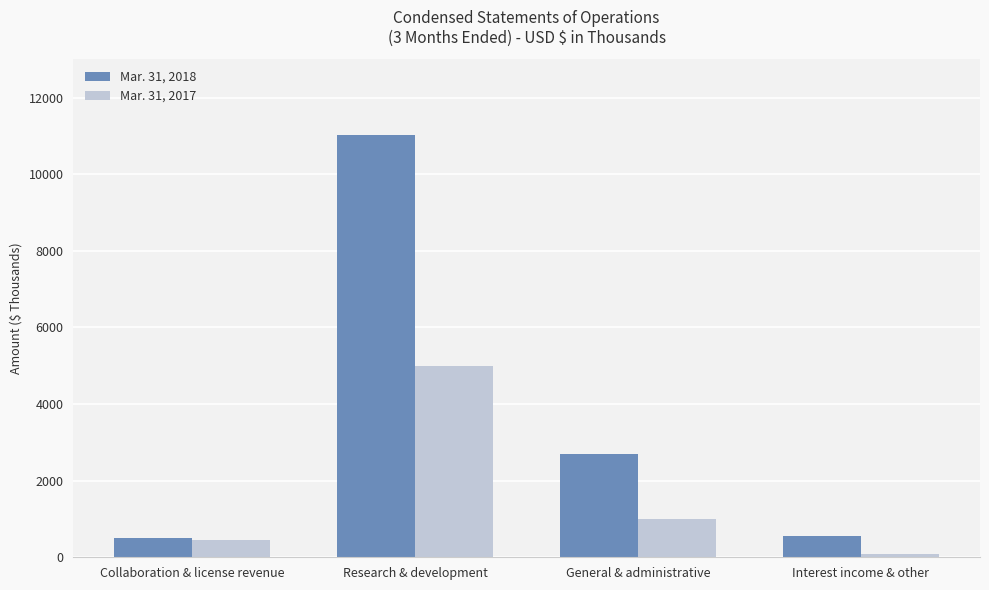

Are the bars grouped side by side (vs. stacked)?

Yes